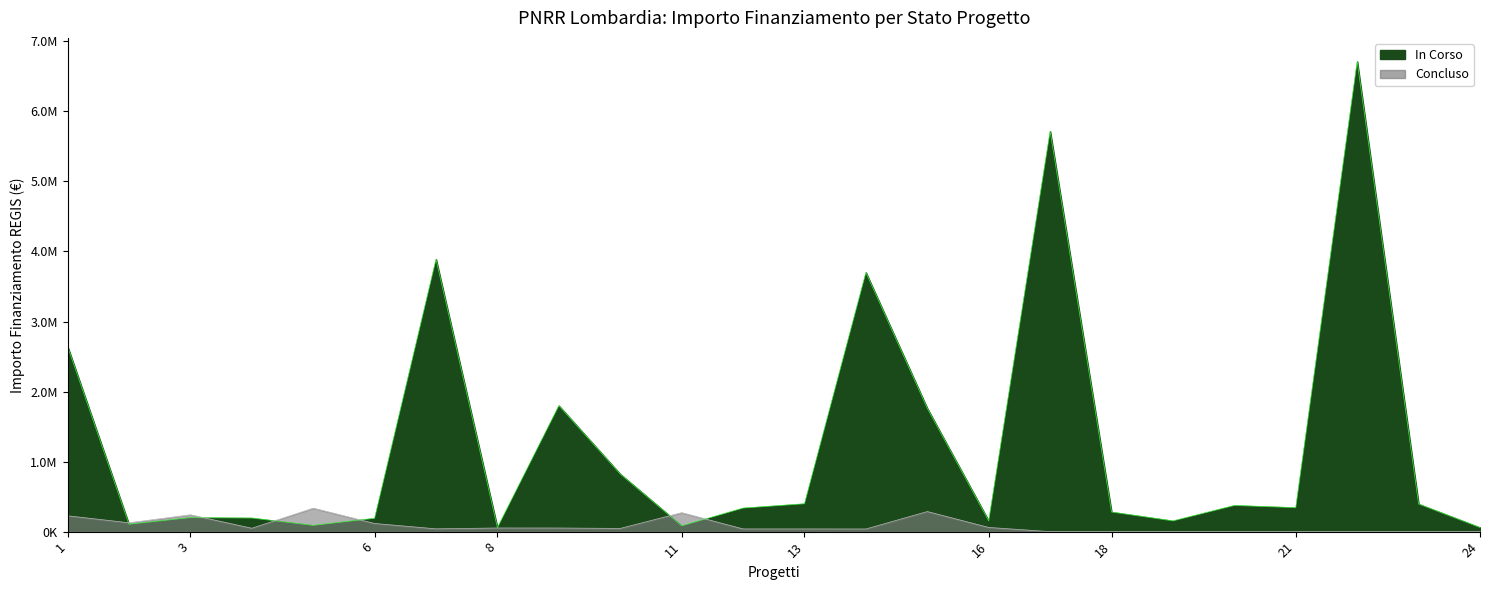

The chart shows a value of 3342124.2 at 16. True or false?

False